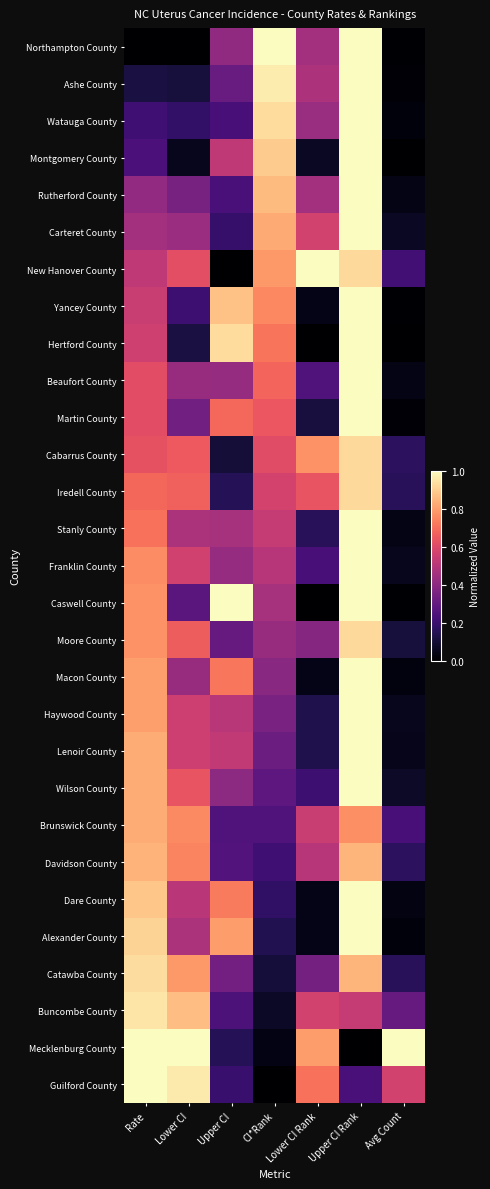

Reading left to right, transcribe all the data shown in this chart.

Northampton County: Rate=0.0	Lower CI=0.0	Upper CI=0.4	CI*Rank=1.0	Lower CI Rank=0.5	Upper CI Rank=1.0	Avg Count=0.0
Ashe County: Rate=0.1	Lower CI=0.1	Upper CI=0.3	CI*Rank=1.0	Lower CI Rank=0.5	Upper CI Rank=1.0	Avg Count=0.0
Watauga County: Rate=0.2	Lower CI=0.2	Upper CI=0.2	CI*Rank=0.9	Lower CI Rank=0.4	Upper CI Rank=1.0	Avg Count=0.0
Montgomery County: Rate=0.2	Lower CI=0.1	Upper CI=0.5	CI*Rank=0.9	Lower CI Rank=0.1	Upper CI Rank=1.0	Avg Count=0.0
Rutherford County: Rate=0.4	Lower CI=0.3	Upper CI=0.2	CI*Rank=0.9	Lower CI Rank=0.5	Upper CI Rank=1.0	Avg Count=0.0
Carteret County: Rate=0.5	Lower CI=0.4	Upper CI=0.2	CI*Rank=0.8	Lower CI Rank=0.6	Upper CI Rank=1.0	Avg Count=0.1
New Hanover County: Rate=0.5	Lower CI=0.6	Upper CI=0.0	CI*Rank=0.8	Lower CI Rank=1.0	Upper CI Rank=0.9	Avg Count=0.2
Yancey County: Rate=0.5	Lower CI=0.2	Upper CI=0.9	CI*Rank=0.8	Lower CI Rank=0.0	Upper CI Rank=1.0	Avg Count=0.0
Hertford County: Rate=0.6	Lower CI=0.1	Upper CI=0.9	CI*Rank=0.7	Lower CI Rank=0.0	Upper CI Rank=1.0	Avg Count=0.0
Beaufort County: Rate=0.6	Lower CI=0.4	Upper CI=0.4	CI*Rank=0.7	Lower CI Rank=0.2	Upper CI Rank=1.0	Avg Count=0.0
Martin County: Rate=0.6	Lower CI=0.3	Upper CI=0.7	CI*Rank=0.6	Lower CI Rank=0.1	Upper CI Rank=1.0	Avg Count=0.0
Cabarrus County: Rate=0.6	Lower CI=0.7	Upper CI=0.1	CI*Rank=0.6	Lower CI Rank=0.8	Upper CI Rank=0.9	Avg Count=0.2
Iredell County: Rate=0.7	Lower CI=0.7	Upper CI=0.1	CI*Rank=0.6	Lower CI Rank=0.6	Upper CI Rank=0.9	Avg Count=0.2
Stanly County: Rate=0.7	Lower CI=0.5	Upper CI=0.5	CI*Rank=0.5	Lower CI Rank=0.2	Upper CI Rank=1.0	Avg Count=0.0
Franklin County: Rate=0.8	Lower CI=0.6	Upper CI=0.4	CI*Rank=0.5	Lower CI Rank=0.2	Upper CI Rank=1.0	Avg Count=0.1
Caswell County: Rate=0.8	Lower CI=0.3	Upper CI=1.0	CI*Rank=0.5	Lower CI Rank=0.0	Upper CI Rank=1.0	Avg Count=0.0
Moore County: Rate=0.8	Lower CI=0.7	Upper CI=0.3	CI*Rank=0.4	Lower CI Rank=0.4	Upper CI Rank=0.9	Avg Count=0.1
Macon County: Rate=0.8	Lower CI=0.4	Upper CI=0.7	CI*Rank=0.4	Lower CI Rank=0.0	Upper CI Rank=1.0	Avg Count=0.0
Haywood County: Rate=0.8	Lower CI=0.6	Upper CI=0.5	CI*Rank=0.4	Lower CI Rank=0.1	Upper CI Rank=1.0	Avg Count=0.1
Lenoir County: Rate=0.8	Lower CI=0.6	Upper CI=0.5	CI*Rank=0.3	Lower CI Rank=0.1	Upper CI Rank=1.0	Avg Count=0.0
Wilson County: Rate=0.8	Lower CI=0.6	Upper CI=0.4	CI*Rank=0.3	Lower CI Rank=0.2	Upper CI Rank=1.0	Avg Count=0.1
Brunswick County: Rate=0.8	Lower CI=0.8	Upper CI=0.3	CI*Rank=0.2	Lower CI Rank=0.5	Upper CI Rank=0.8	Avg Count=0.2
Davidson County: Rate=0.8	Lower CI=0.7	Upper CI=0.3	CI*Rank=0.2	Lower CI Rank=0.5	Upper CI Rank=0.8	Avg Count=0.2
Dare County: Rate=0.9	Lower CI=0.5	Upper CI=0.7	CI*Rank=0.2	Lower CI Rank=0.0	Upper CI Rank=1.0	Avg Count=0.0
Alexander County: Rate=0.9	Lower CI=0.5	Upper CI=0.8	CI*Rank=0.1	Lower CI Rank=0.0	Upper CI Rank=1.0	Avg Count=0.0
Catawba County: Rate=0.9	Lower CI=0.8	Upper CI=0.3	CI*Rank=0.1	Lower CI Rank=0.3	Upper CI Rank=0.8	Avg Count=0.2
Buncombe County: Rate=0.9	Lower CI=0.9	Upper CI=0.2	CI*Rank=0.1	Lower CI Rank=0.6	Upper CI Rank=0.5	Avg Count=0.3
Mecklenburg County: Rate=1.0	Lower CI=1.0	Upper CI=0.1	CI*Rank=0.0	Lower CI Rank=0.8	Upper CI Rank=0.0	Avg Count=1.0
Guilford County: Rate=1.0	Lower CI=1.0	Upper CI=0.2	CI*Rank=0.0	Lower CI Rank=0.7	Upper CI Rank=0.2	Avg Count=0.6